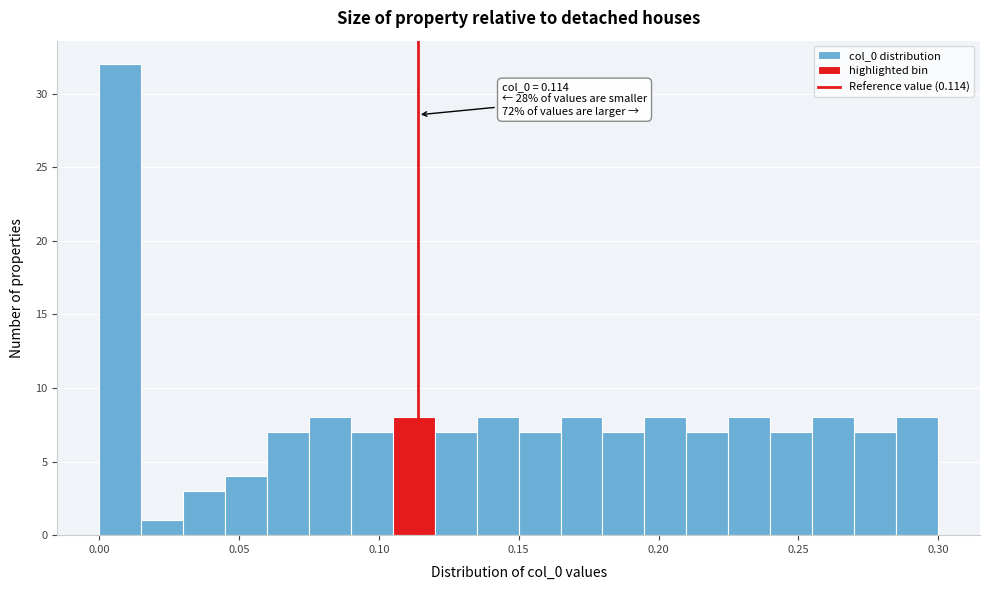

Read against the x-axis, roughly where is the centre of the tallest bar?

0.005